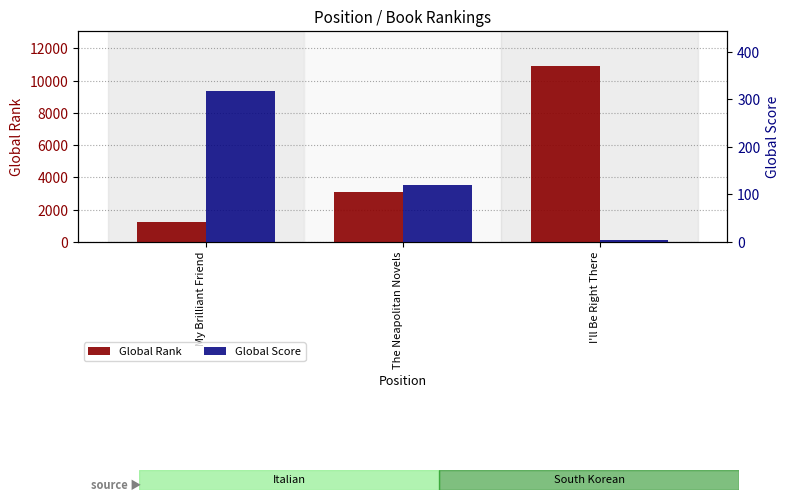

Between My Brilliant Friend and The Neapolitan Novels, which series saw the biggest shift?

Global Rank